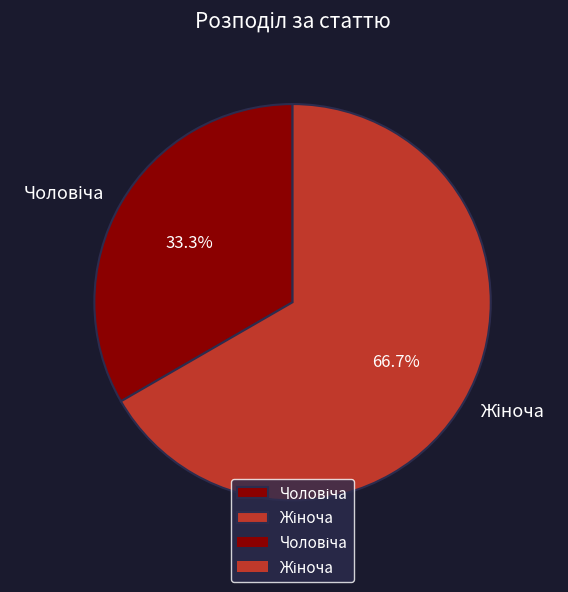

Does any single category account for the majority?

Yes